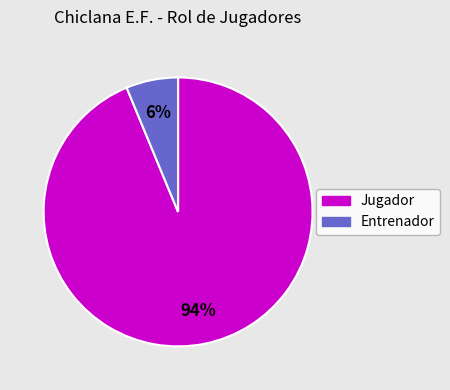

Is Jugador the majority of the pie?

Yes